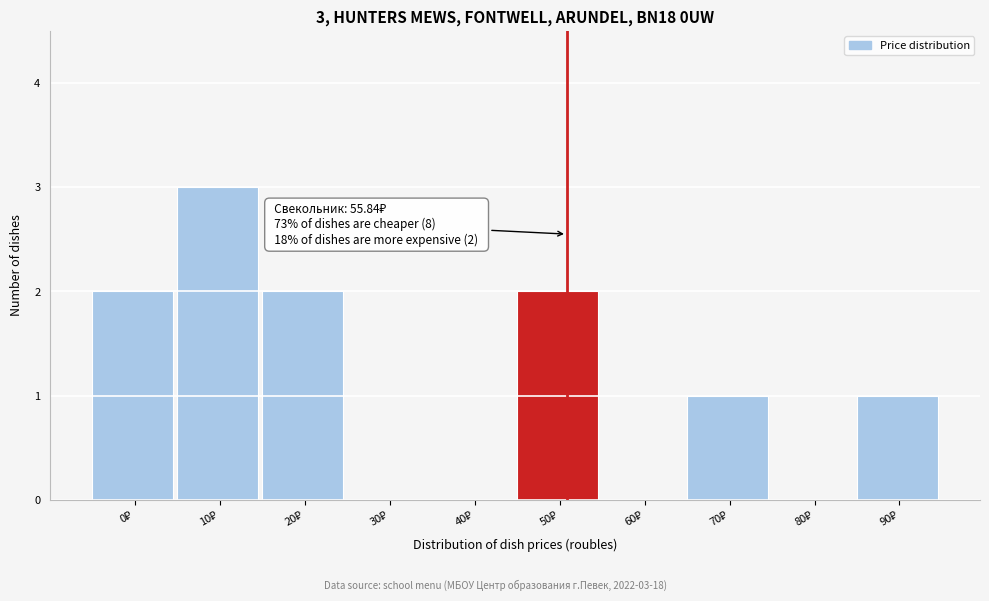

What is the sum of all values?

11